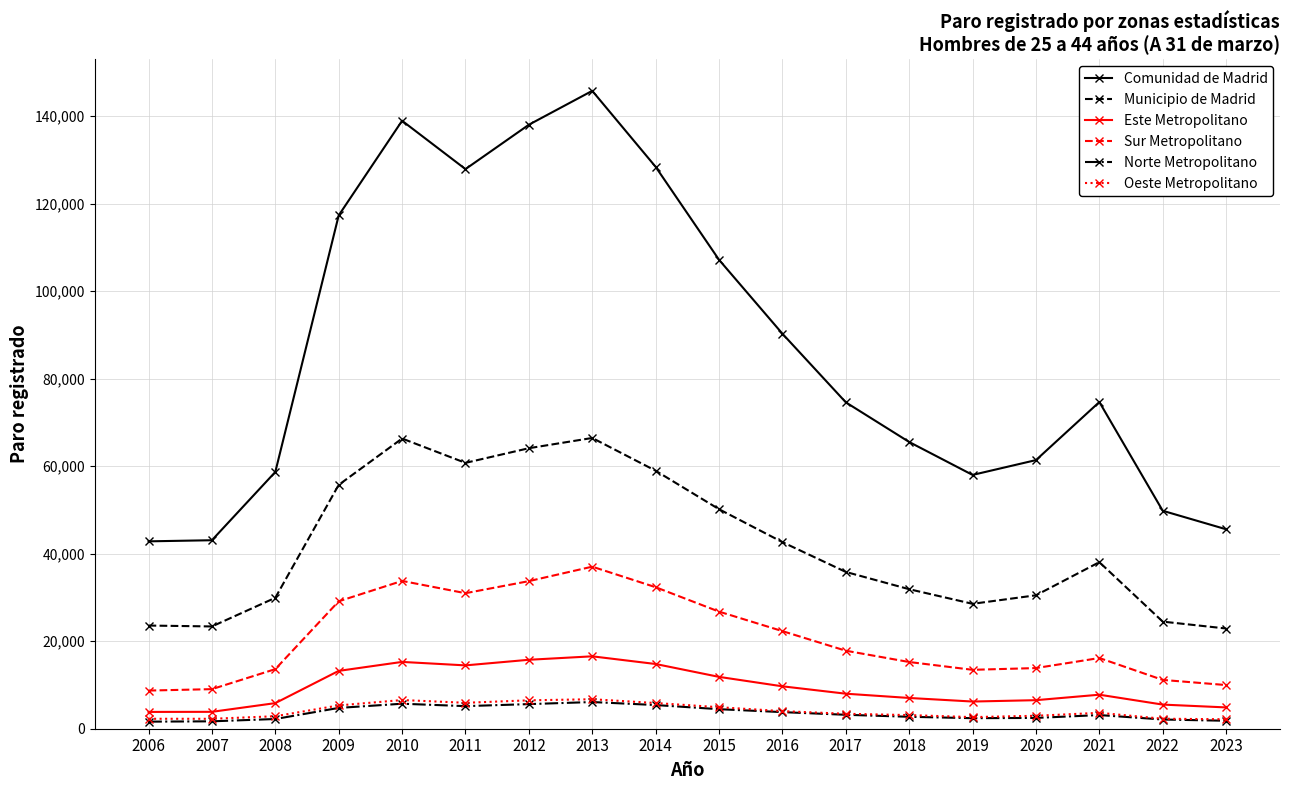

Does the chart display data point markers on the line(s)?

Yes